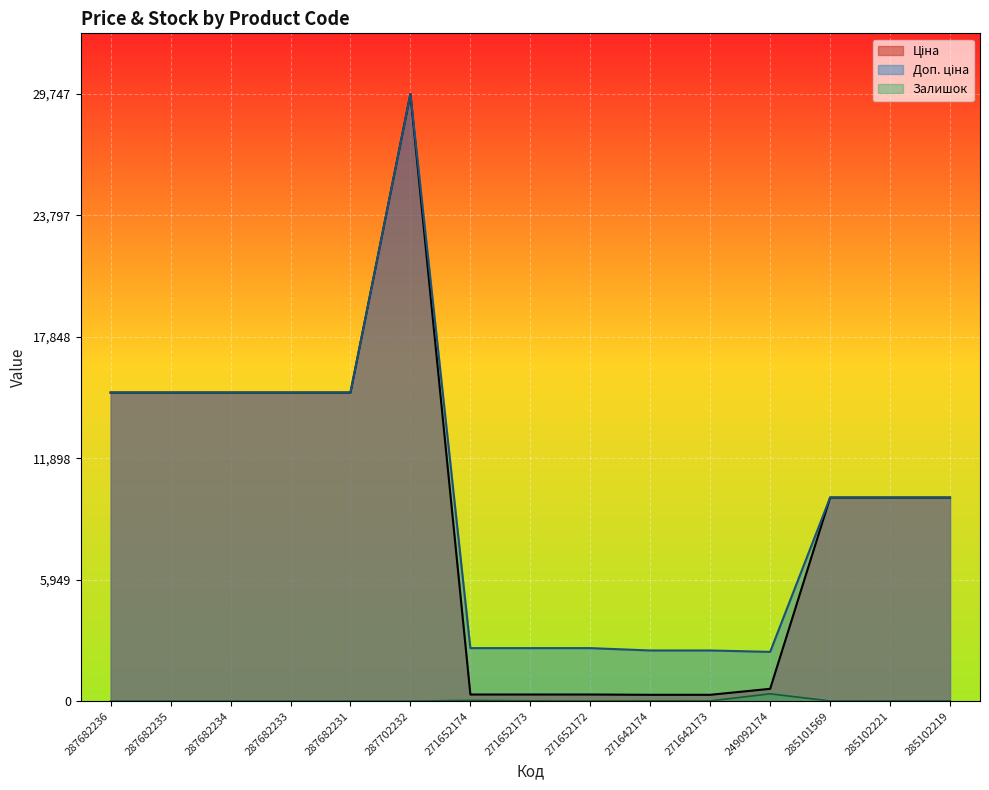

What is the difference between the highest and lowest values at 287682231?

15120.0